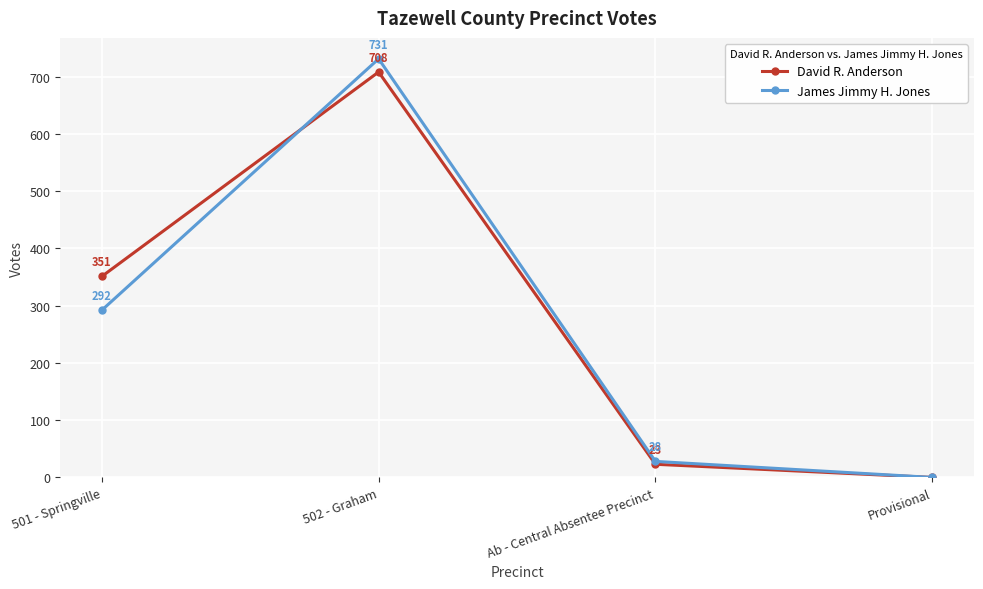

At which category does David R. Anderson reach its first local peak?

502 - Graham